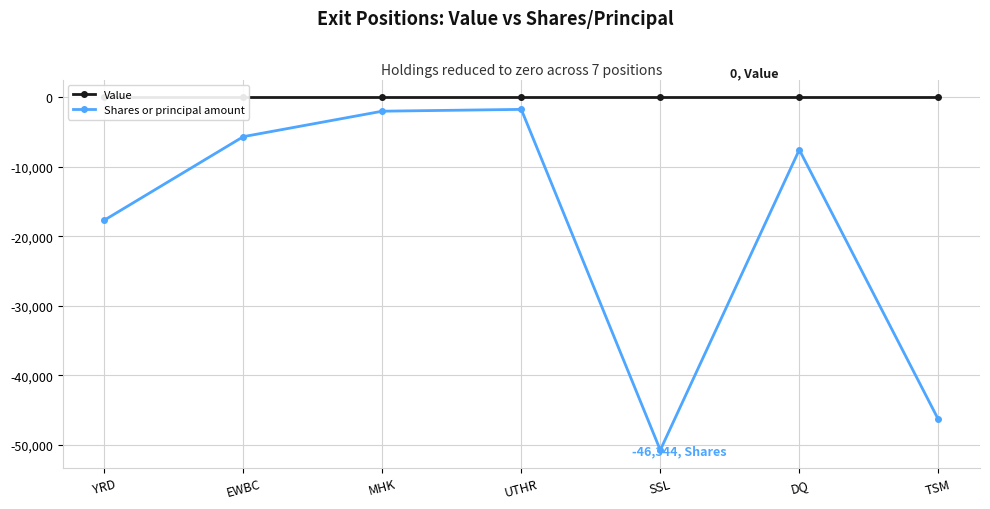

Between EWBC and MHK, which series saw the biggest shift?

Shares or principal amount